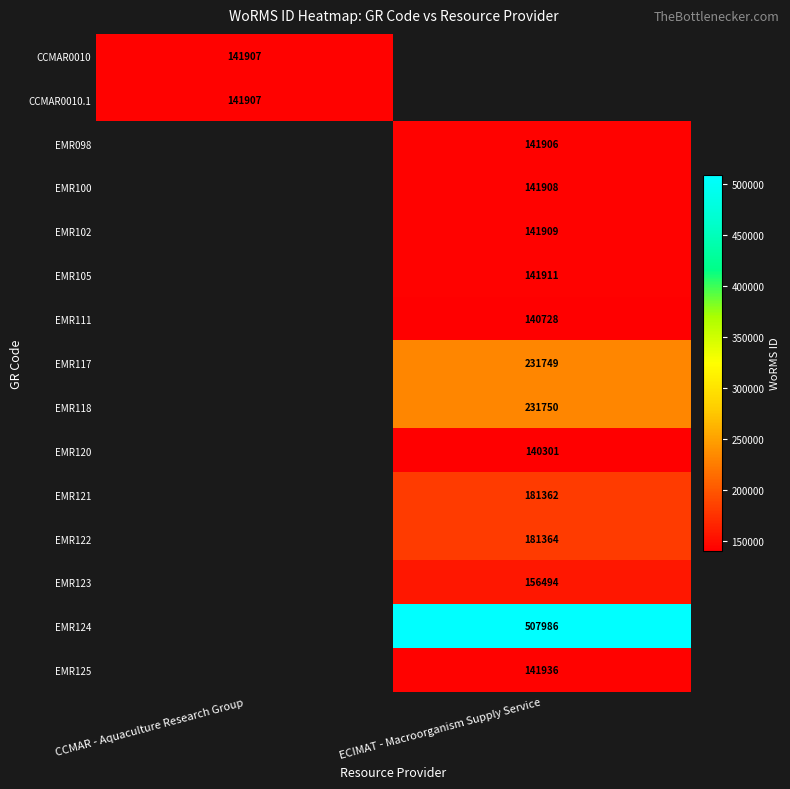

Which label corresponds to the smallest value in the chart?

ECIMAT - Macroorganism Supply Service